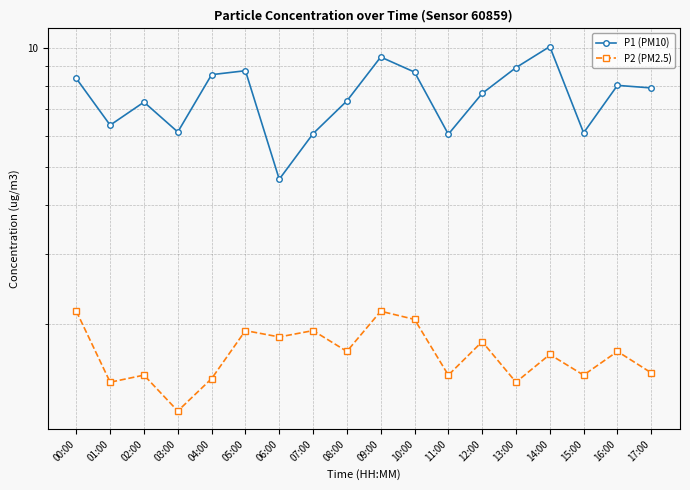

True or false: P2 (PM2.5) and P1 (PM10) cross at least once.

False